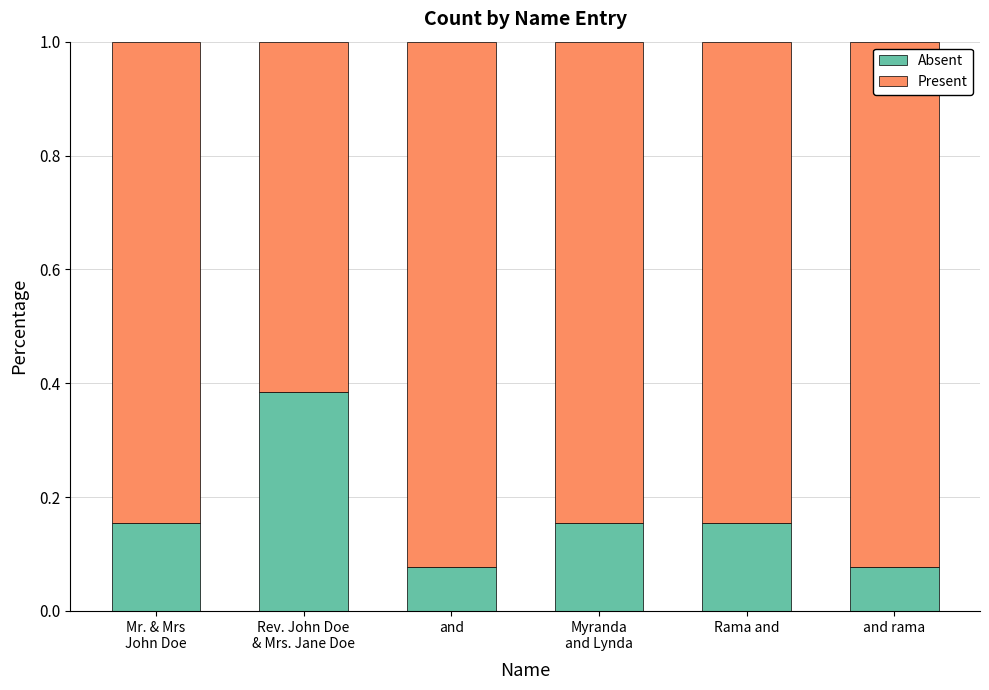

Does the chart contain any negative values?

No